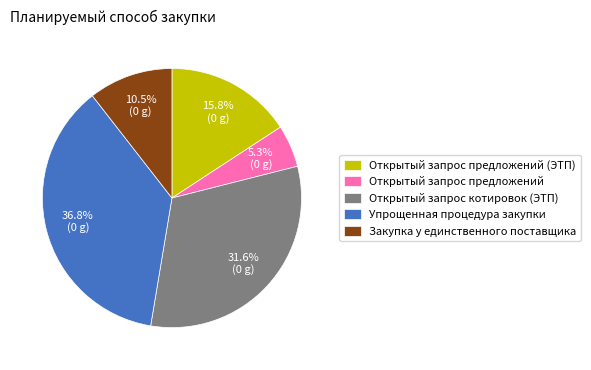

Between Открытый запрос предложений and Открытый запрос предложений (ЭТП), which is larger?

Открытый запрос предложений (ЭТП)